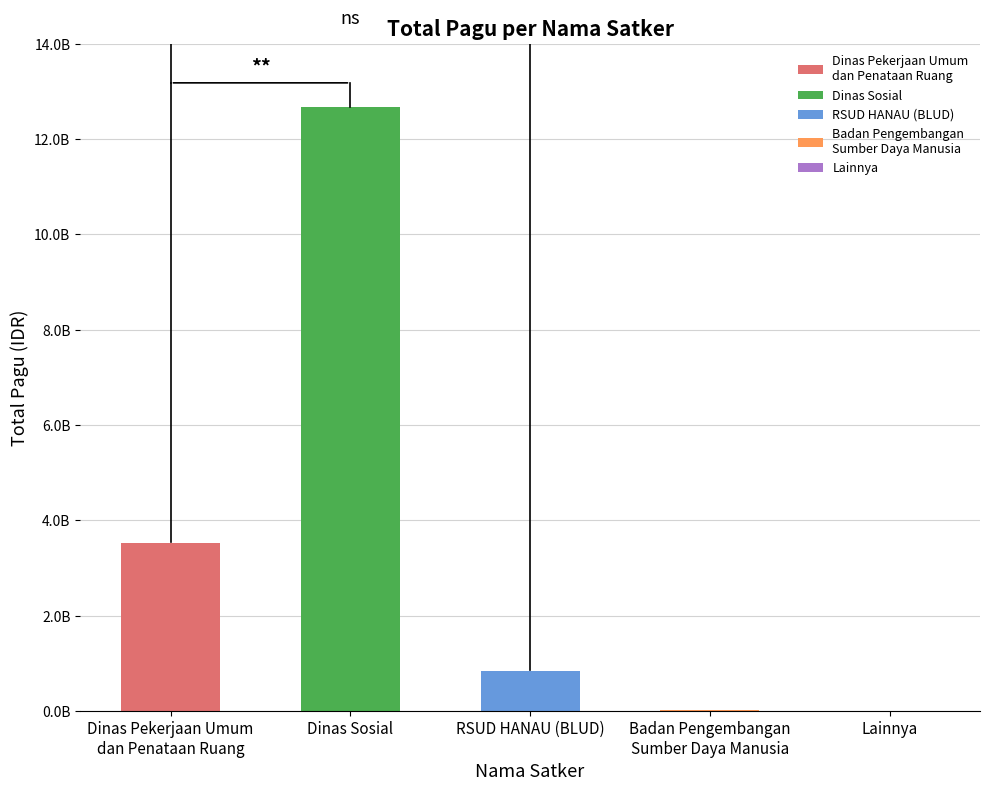

What position from the left is Lainnya?

5